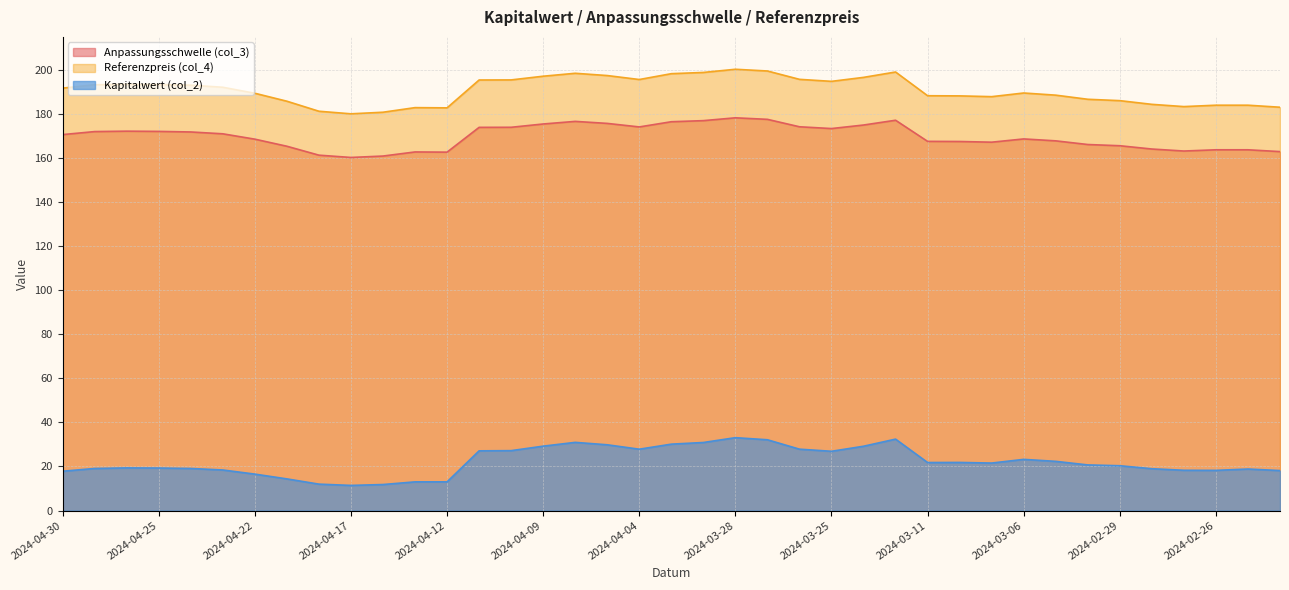

What is the label of the 2nd point from the left?

2024-04-29